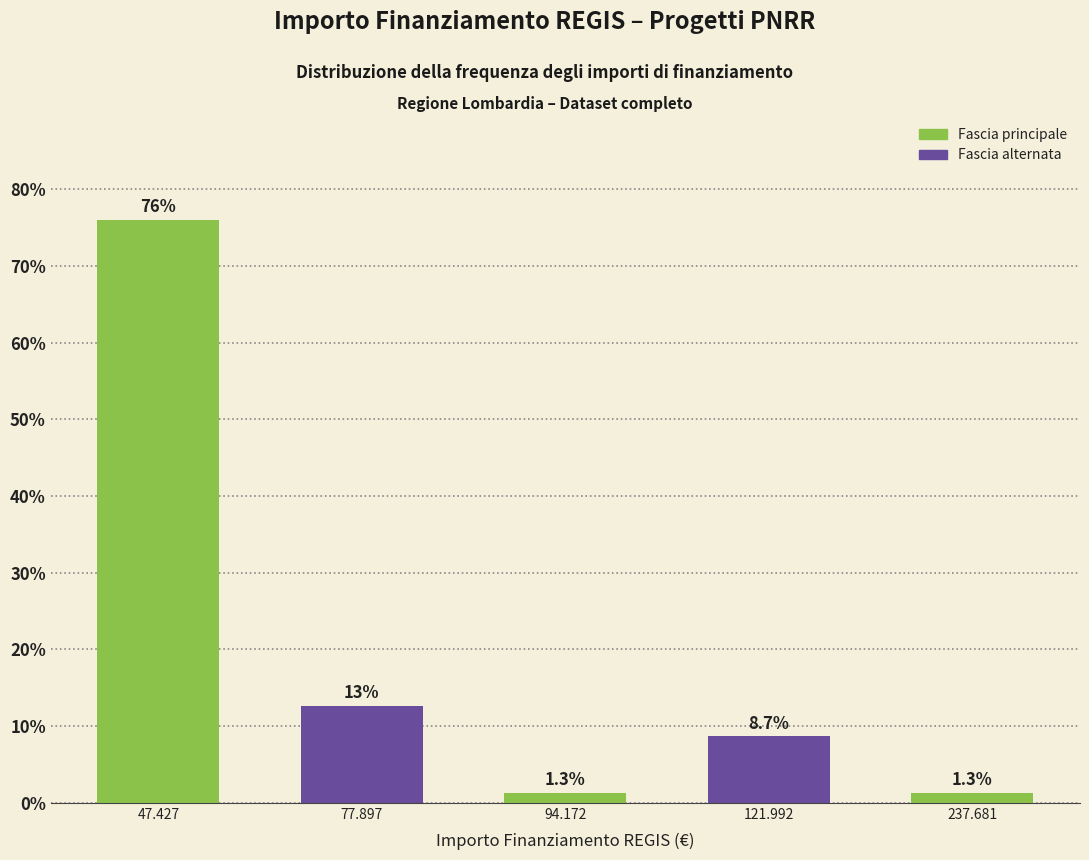

Reading left to right, extract all data points from this chart.

47.427=76.0	77.897=12.7	94.172=1.3	121.992=8.7	237.681=1.3